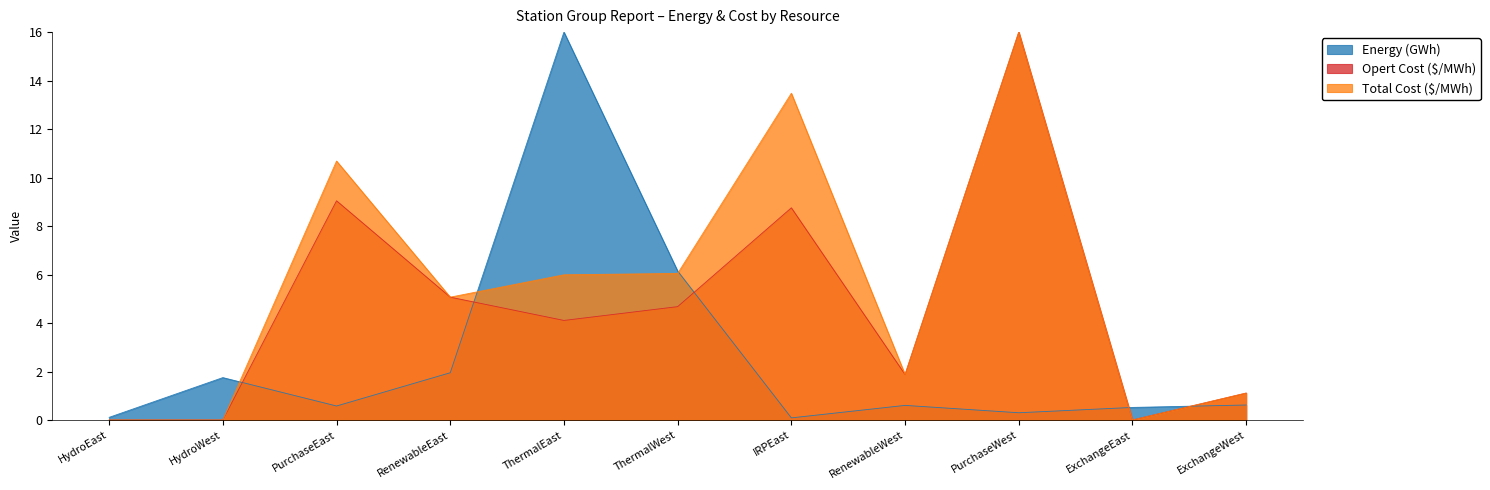

Which series has the largest total across all categories?

Total Cost ($/MWh)